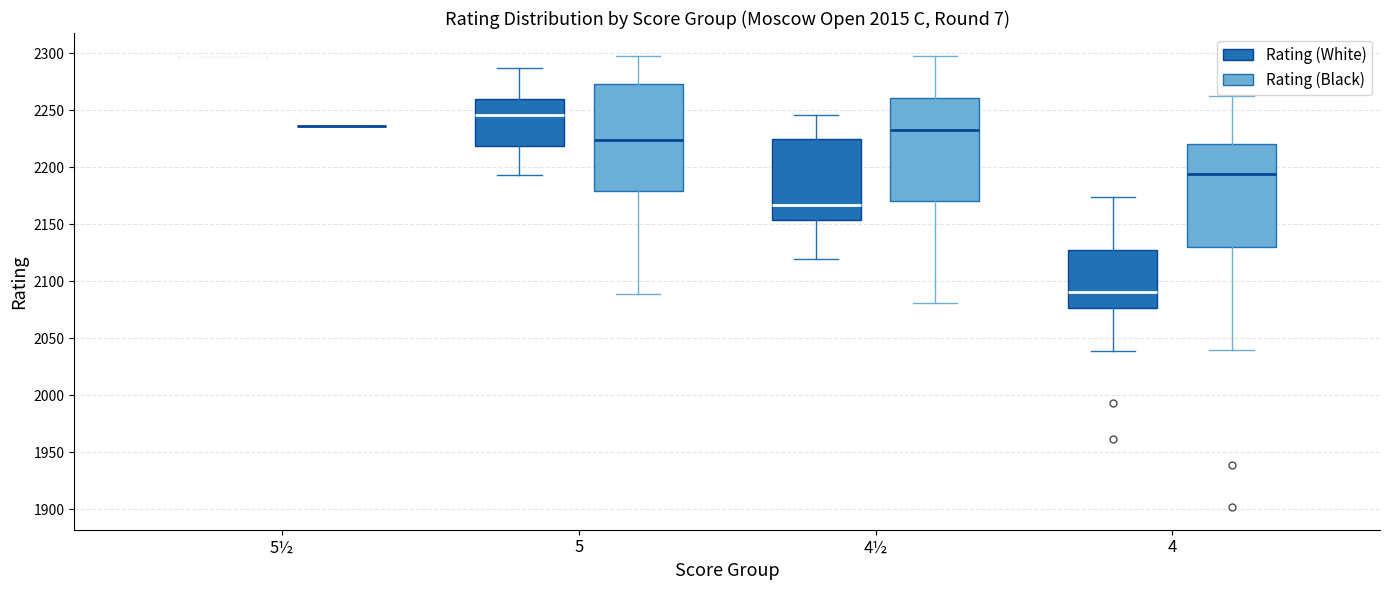

Reading left to right, transcribe this box plot: for each box, give where its median line is, the range the box spans, and where its two whiskers end, as read against the y-axis. The values are not printed on the chart, so give them approximately, as read against the axis.

5½ (Rating (White)): box collapsed to a line at 2295, whiskers 2295 to 2295
5½ (Rating (Black)): box collapsed to a line at 2235, whiskers 2235 to 2235
5 (Rating (White)): median 2245, box 2220 to 2260, whiskers 2195 to 2285
5 (Rating (Black)): median 2225, box 2180 to 2275, whiskers 2090 to 2300
4½ (Rating (White)): median 2165, box 2155 to 2225, whiskers 2120 to 2245
4½ (Rating (Black)): median 2235, box 2170 to 2260, whiskers 2080 to 2300
4 (Rating (White)): median 2090, box 2075 to 2130, whiskers 2040 to 2175
4 (Rating (Black)): median 2195, box 2130 to 2220, whiskers 2040 to 2265